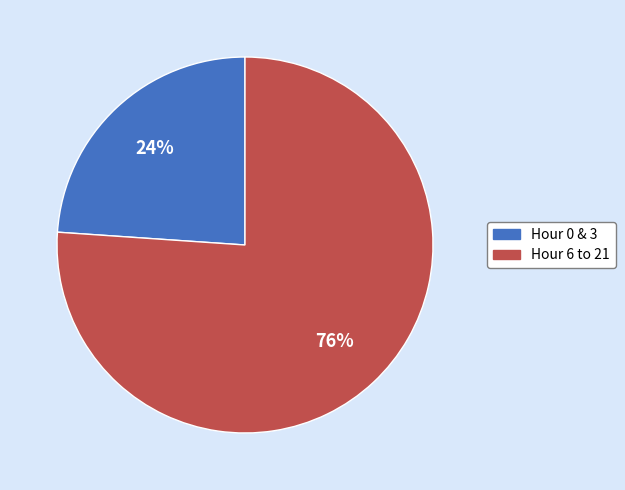

True or false: Hour 0 & 3 accounts for 24% of the total.

True